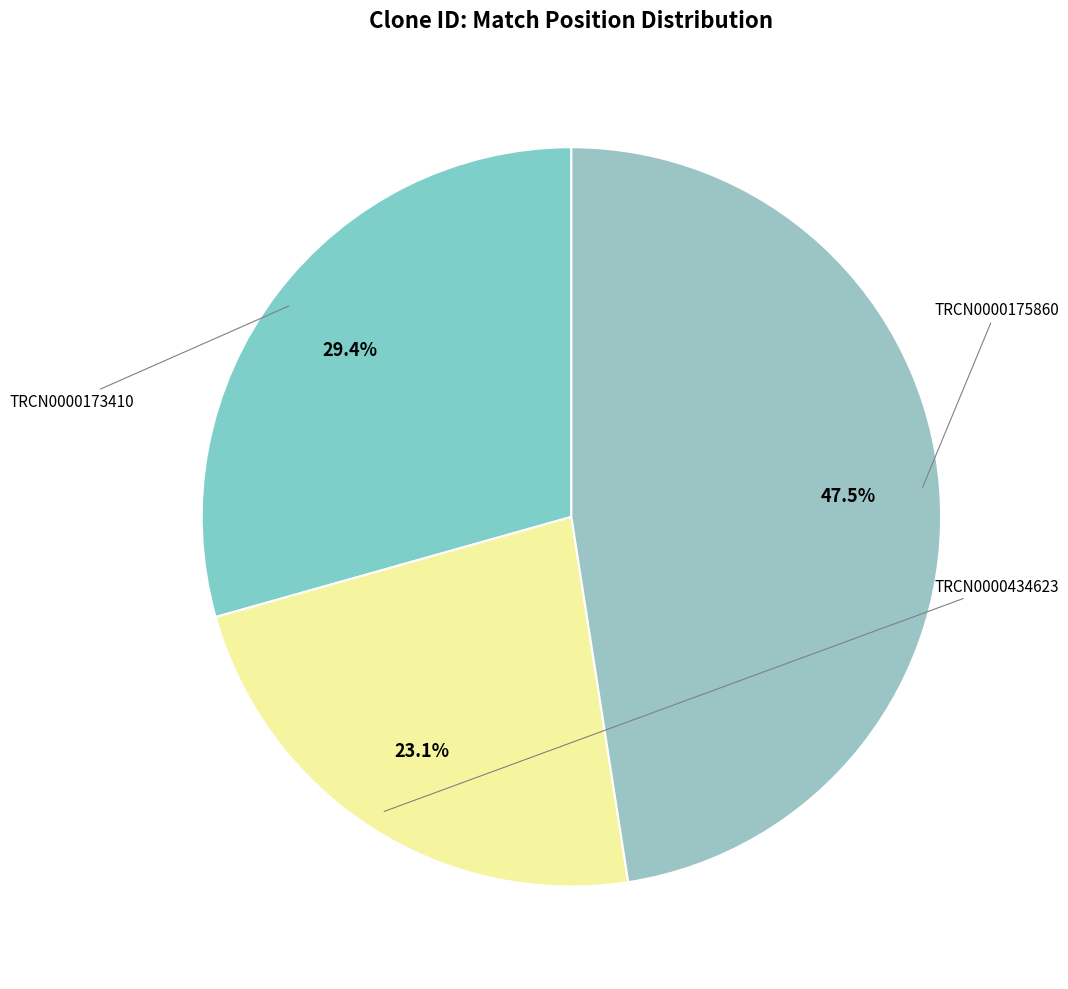

How many segments does this pie chart have?

3